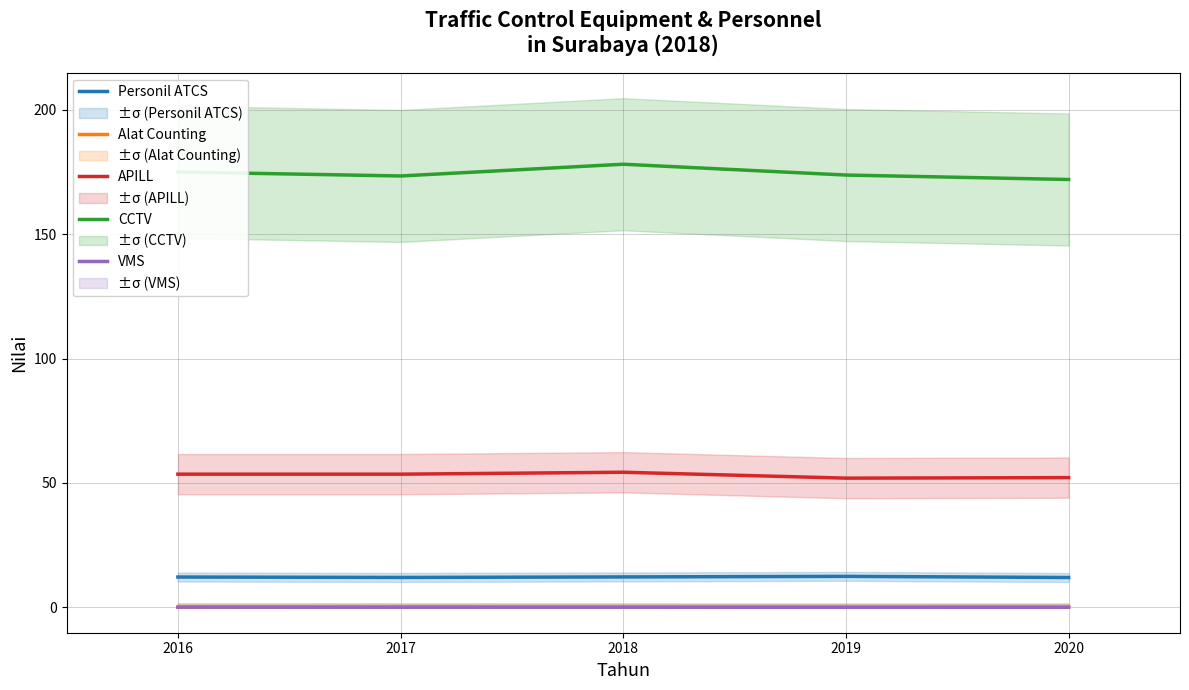

Where is Alat Counting nearest to the value 0?

2016